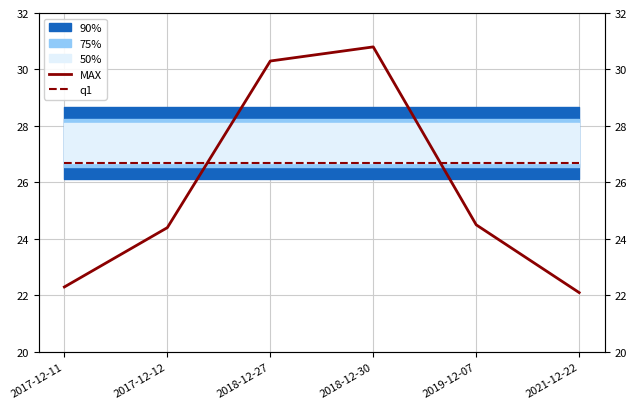

Where is the first local maximum for MAX?

2018-12-30